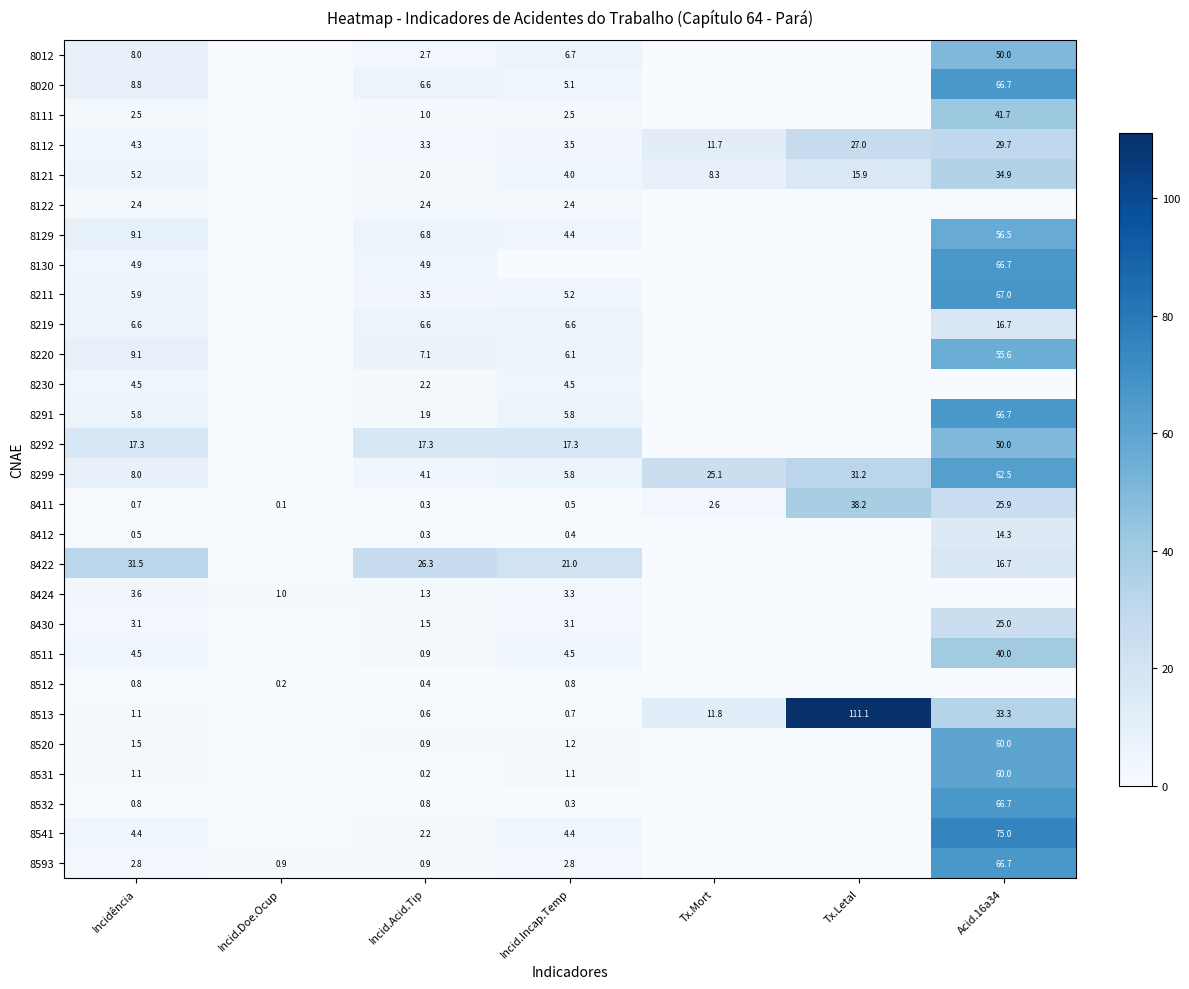

Is it true that 8541 equals 7.2 at Incid.Incap.Temp?

False